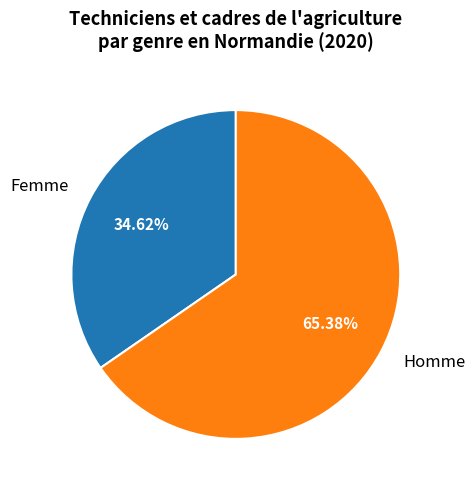

Approximately how many times larger is the value at Femme compared to Homme?

0.5